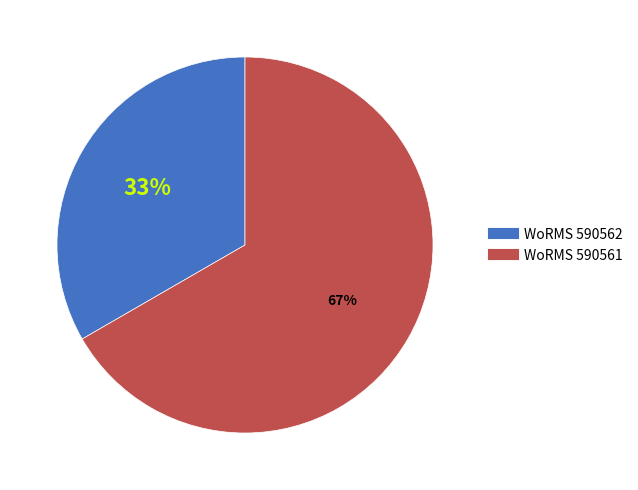

Does any single category account for the majority?

Yes